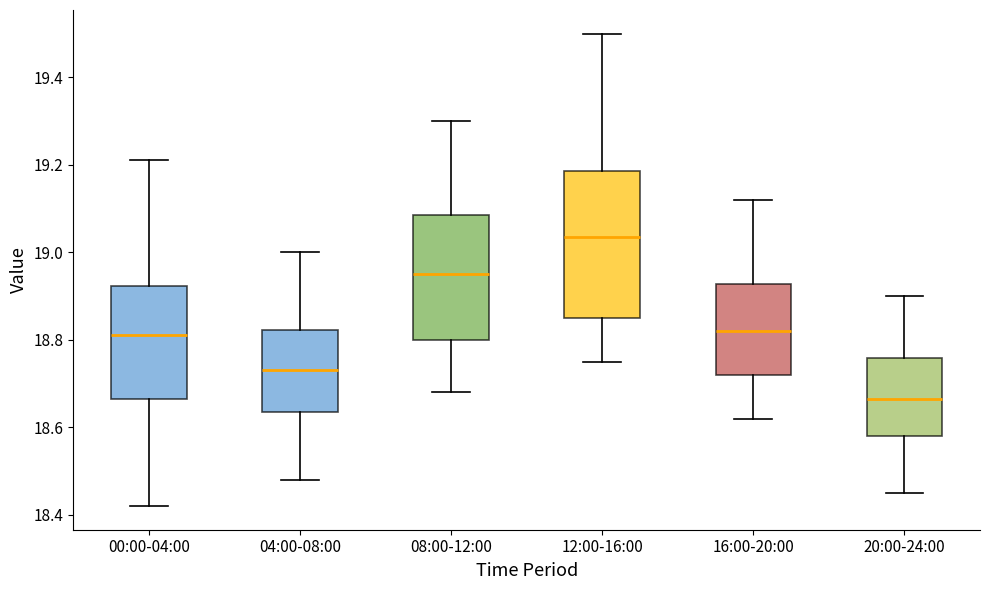

Reading left to right, read every box against the y-axis: the position of its median line, the range the box covers, and the ends of its whiskers. The values are not printed on the chart, so give them approximately, as read against the axis.

00:00-04:00: median 18.82, box 18.66 to 18.92, whiskers 18.42 to 19.22
04:00-08:00: median 18.74, box 18.64 to 18.82, whiskers 18.48 to 19.00
08:00-12:00: median 18.96, box 18.80 to 19.08, whiskers 18.68 to 19.30
12:00-16:00: median 19.04, box 18.86 to 19.18, whiskers 18.76 to 19.50
16:00-20:00: median 18.82, box 18.72 to 18.92, whiskers 18.62 to 19.12
20:00-24:00: median 18.66, box 18.58 to 18.76, whiskers 18.46 to 18.90